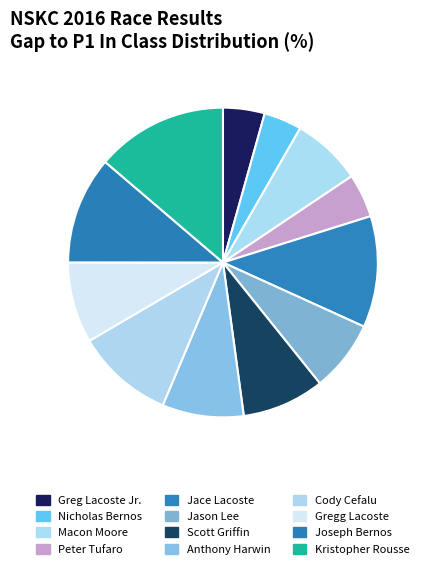

Is Jace Lacoste the majority of the pie?

No